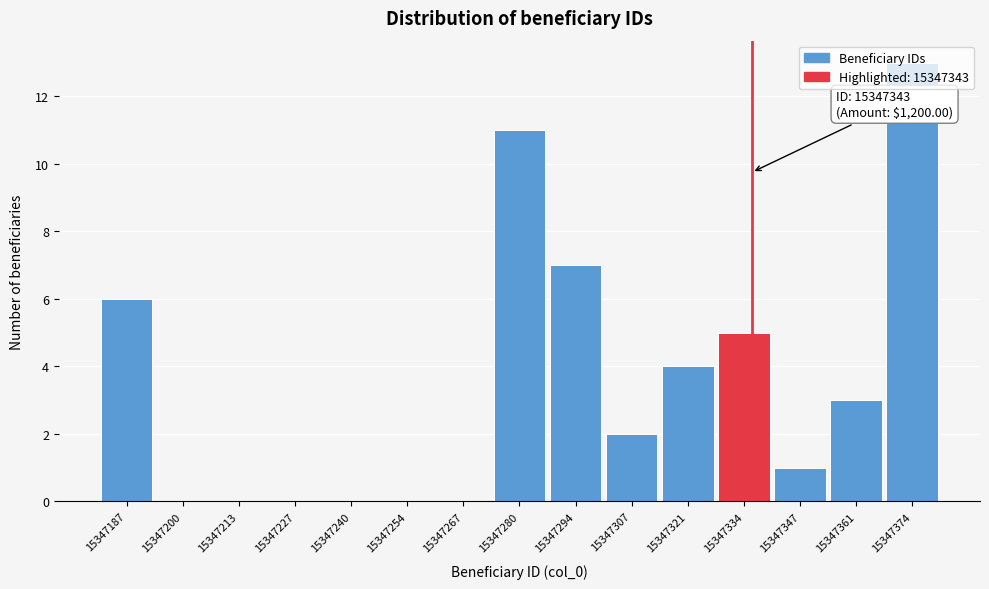

What is the change in value from 15347254 to 15347321?

+4